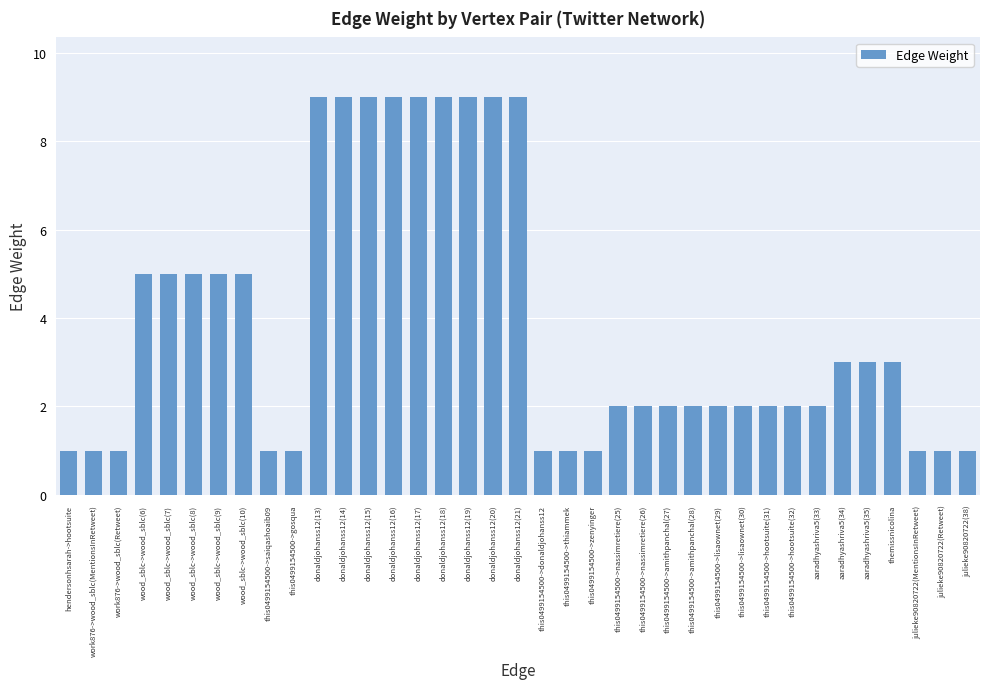

What is the sum of the values at this0499154500->lisaownet(29) and this0499154500->amithpanchal(27)?

4